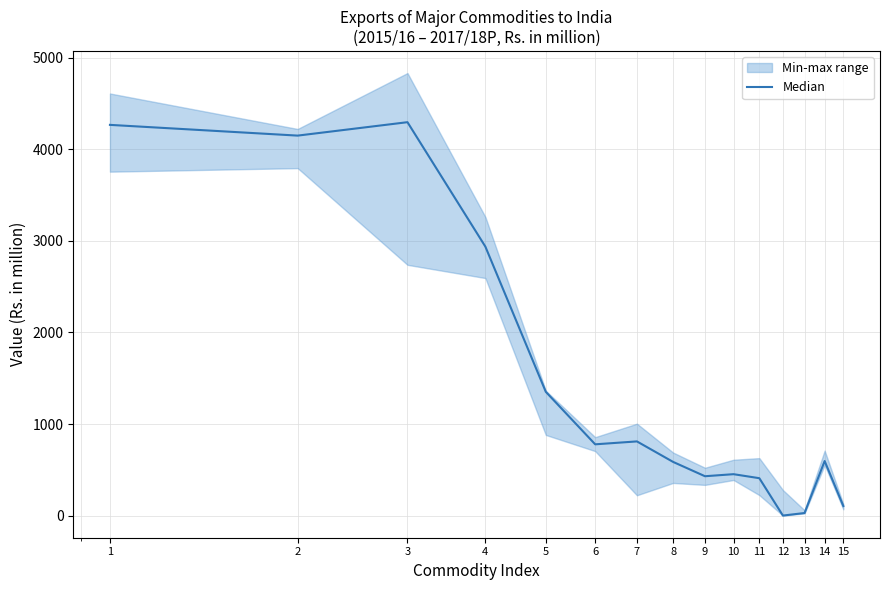

What is the change in value from 4 to 14?

-2341.8